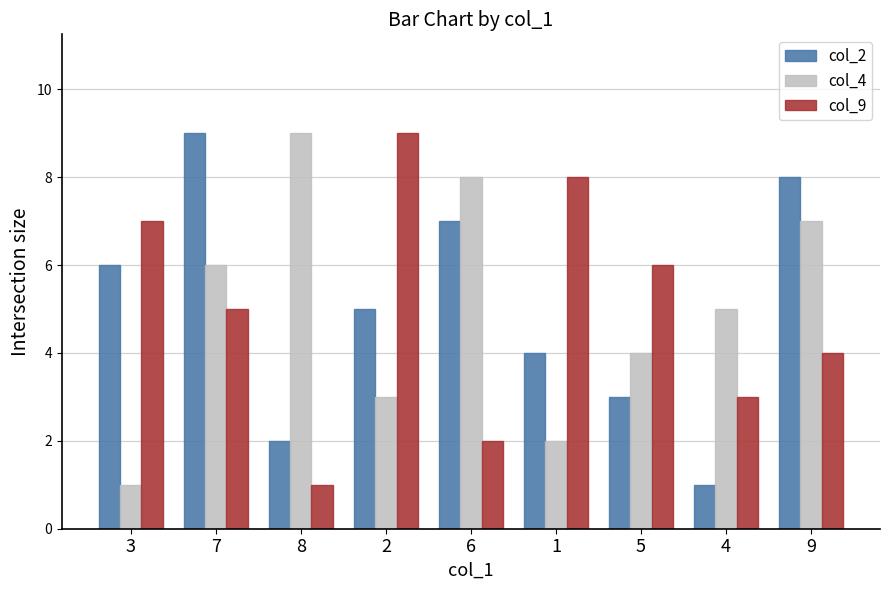

Is the value of col_9 at 1 greater than the value of col_4 at 3?

Yes